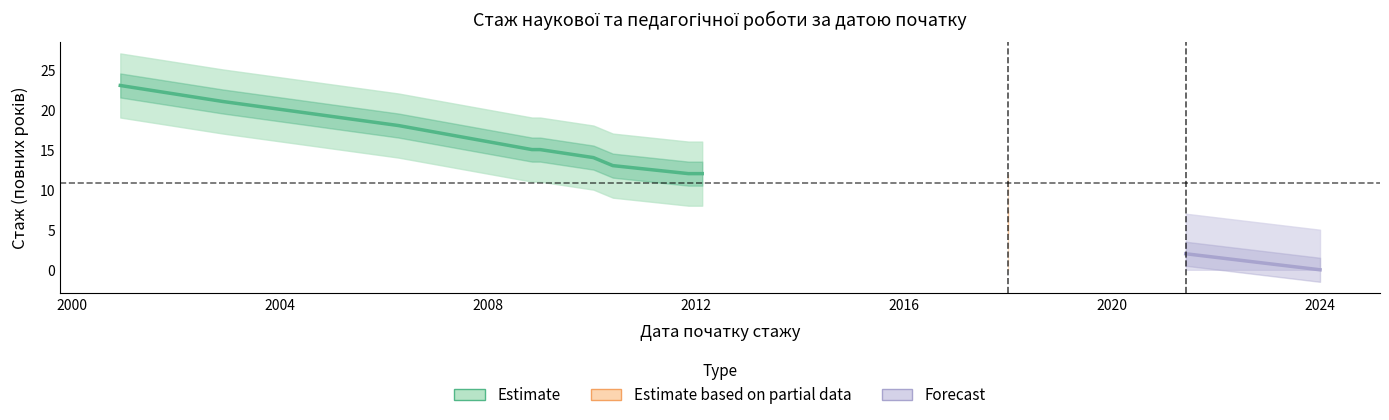

Does the chart have visible grid lines?

No